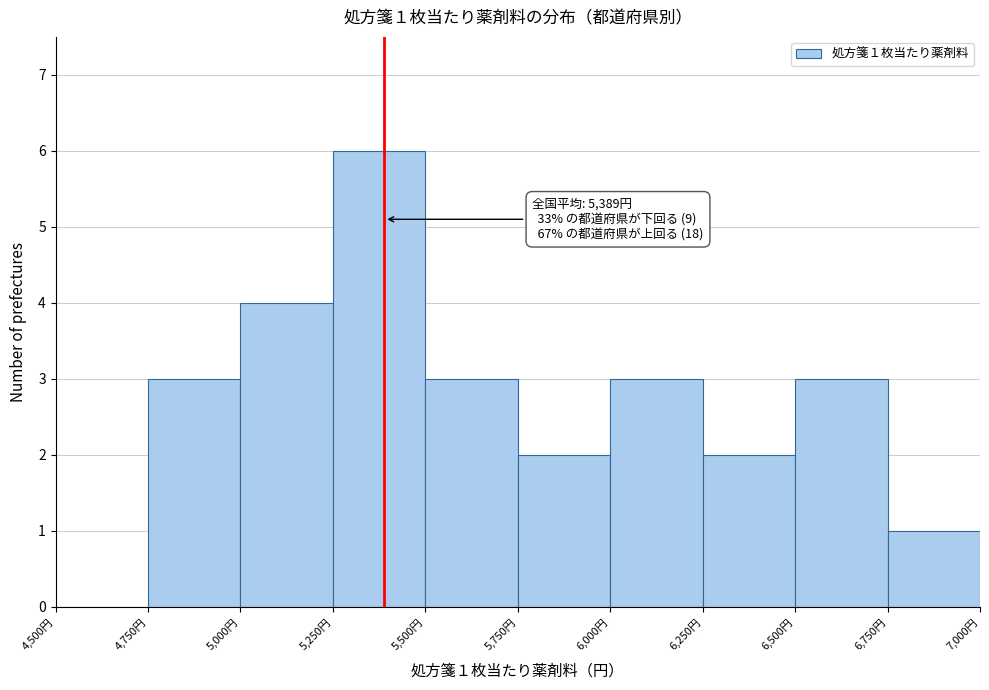

Which range on the x-axis has the tallest bar?

5250 to 5500